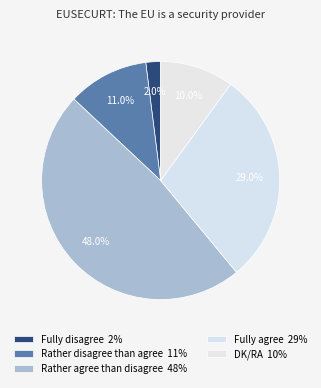

Which category has the smallest portion of the pie?

Fully disagree